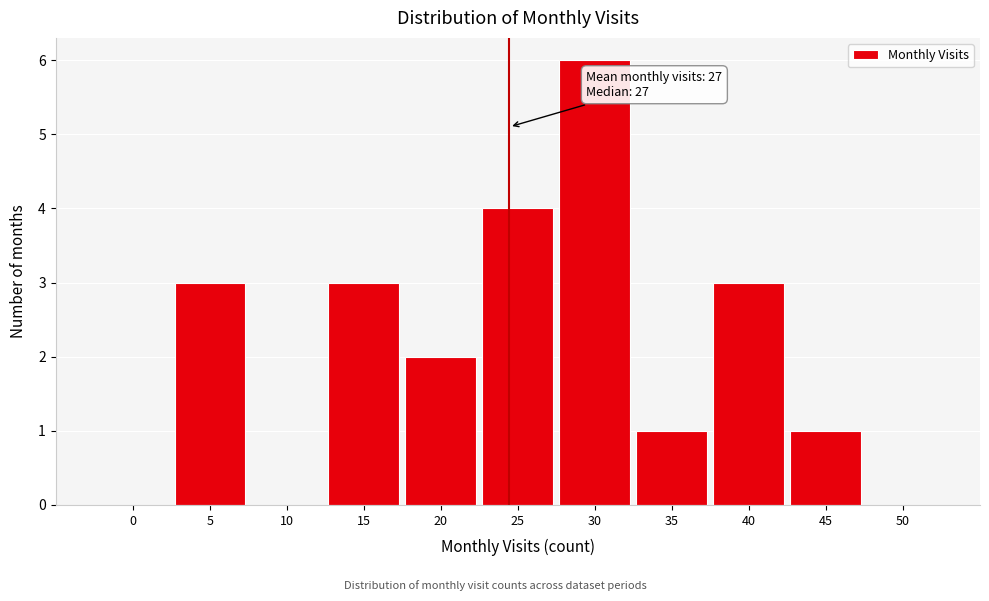

Reading right to left, what are all the values shown in this chart?

50=0	45=1	40=3	35=1	30=6	25=4	20=2	15=3	10=0	5=3	0=0